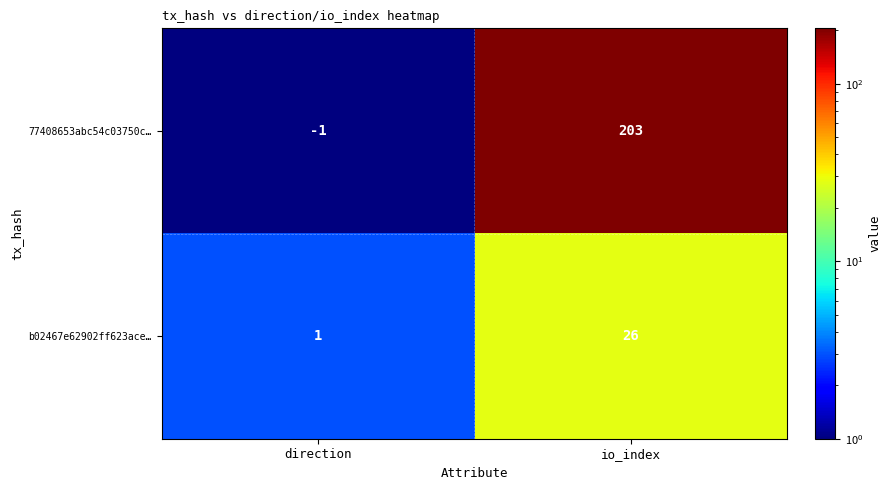

The value of b02467e62902ff623ace… at direction is 1. True or false?

True